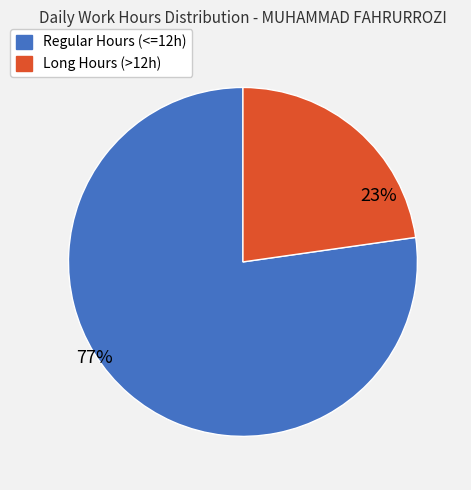

Rank the categories by value from lowest to highest.

Long Hours (>12h), Regular Hours (<=12h)